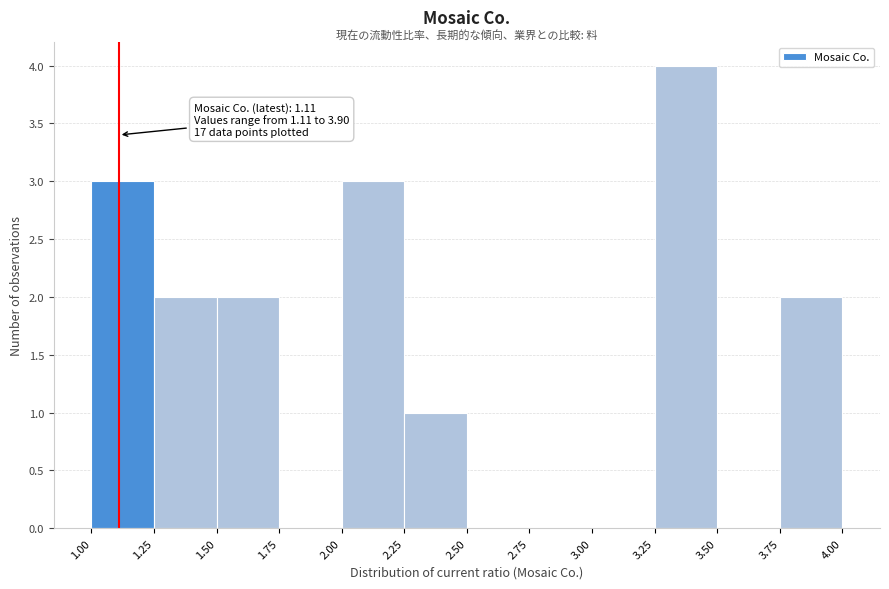

Over which range of the x-axis is the bar tallest?

3.25 to 3.50